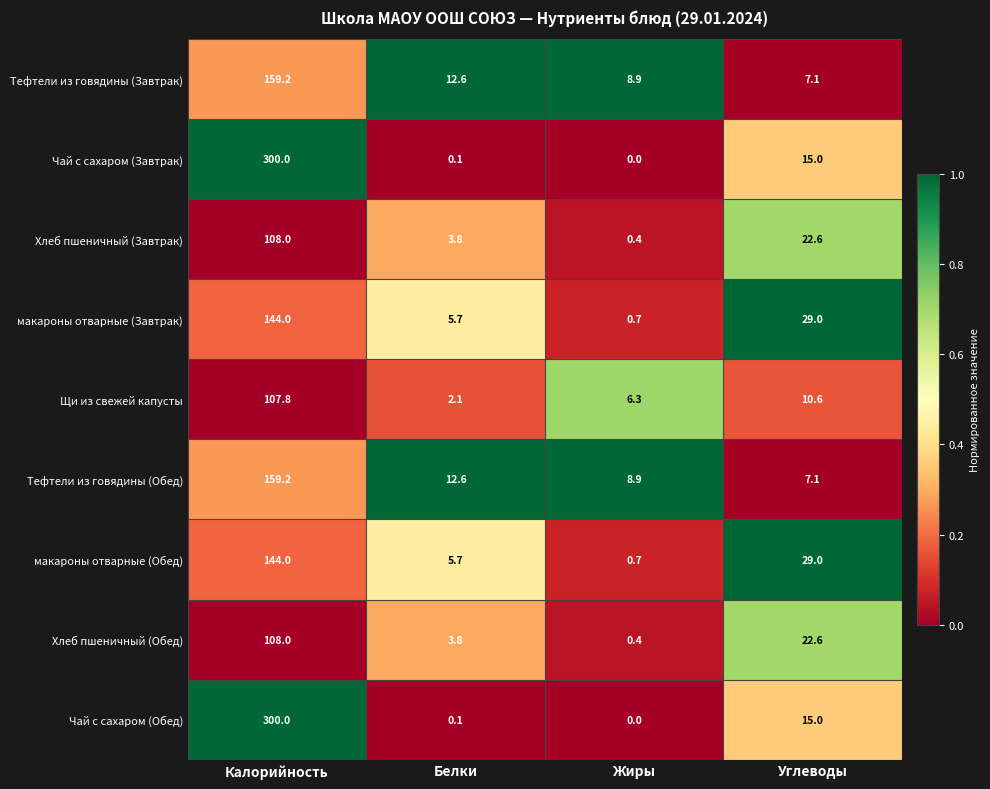

What is the total value across all series at Белки?

46.5